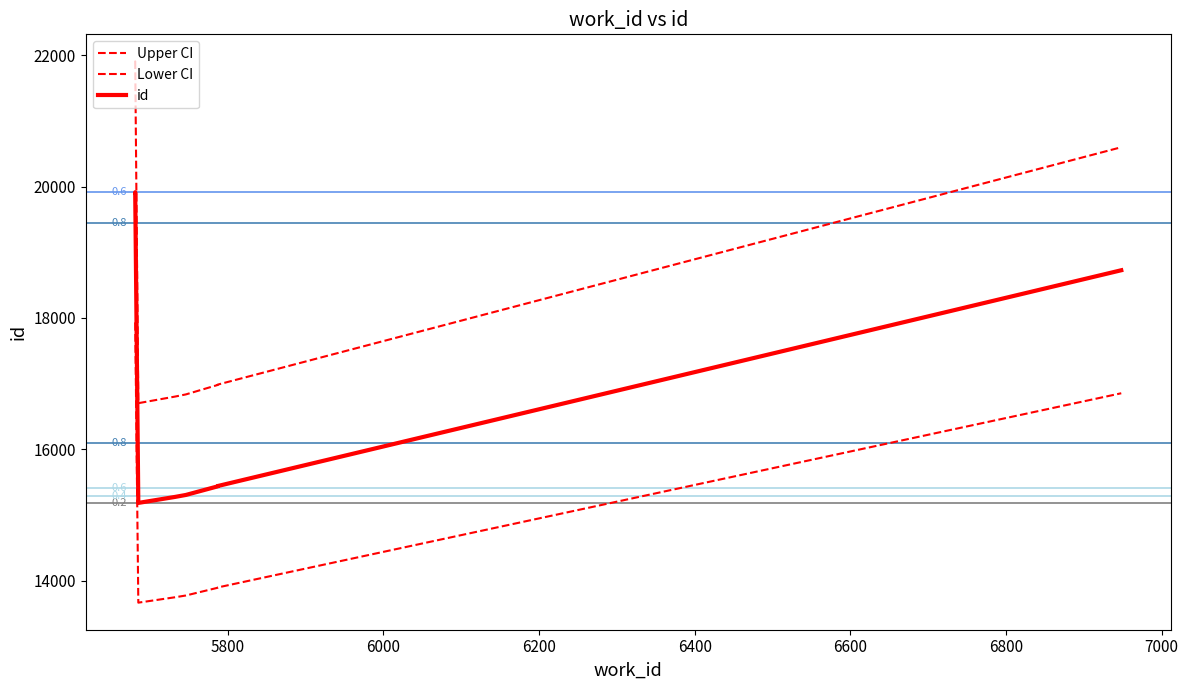

Reading left to right, extract all data points from this chart.

Upper CI: 21904.3	21905.4	16702.4	16802.5	16835.5	16979.6	16985.1	20598.6
Lower CI: 17921.7	17922.6	13665.6	13747.5	13774.5	13892.4	13896.9	16853.4
id: 19913.0	19914.0	15184.0	15275.0	15305.0	15436.0	15441.0	18726.0